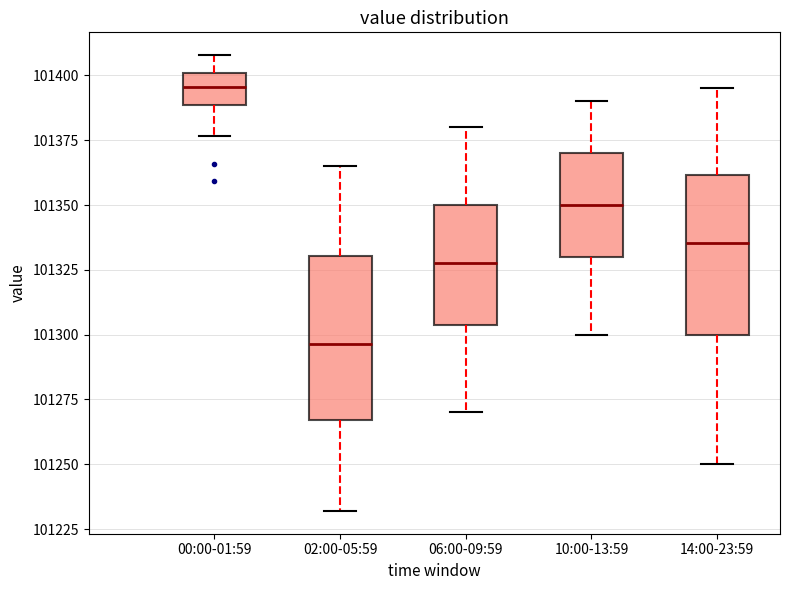

Where is the lower edge of the box for 02:00-05:59 on the y-axis? The values are not printed on the chart, so give them approximately, as read against the axis.

101265